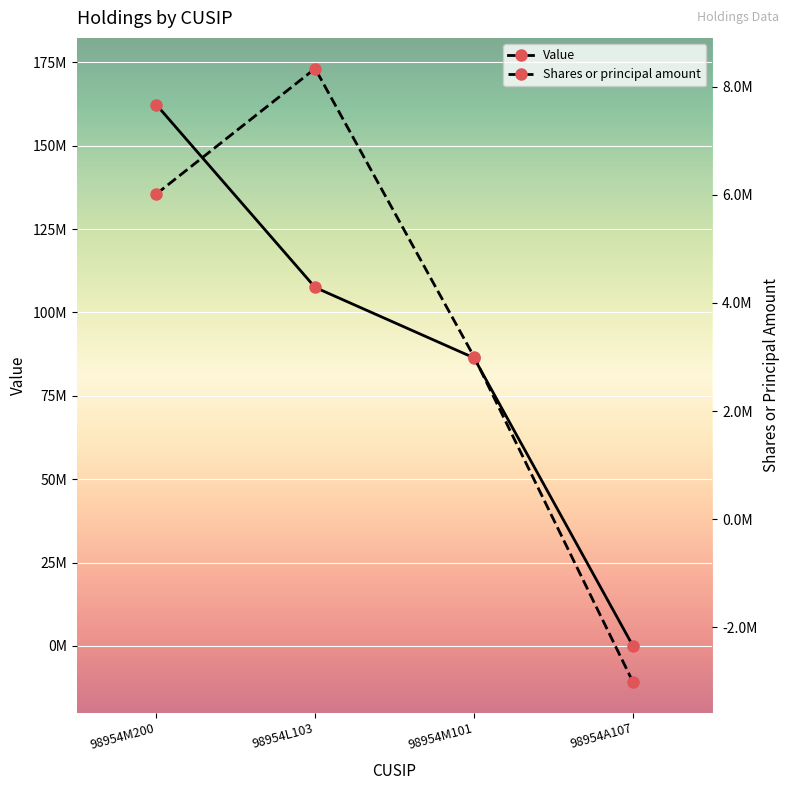

The value of Shares or principal amount at 98954M200 is 6012626. True or false?

True